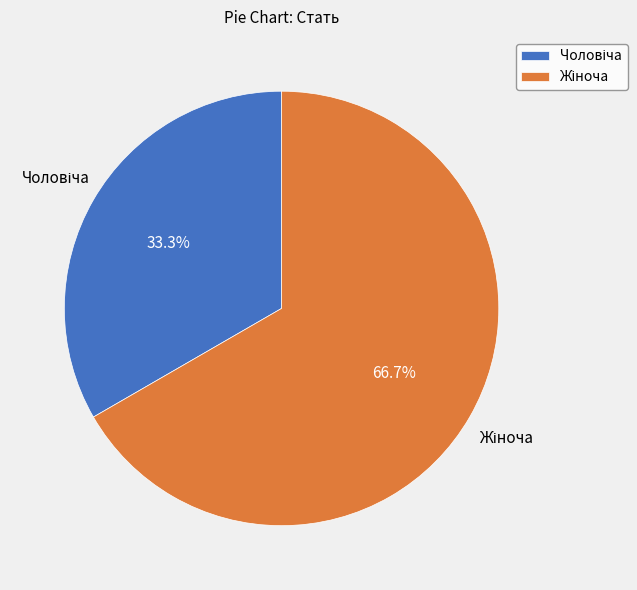

How many slices are in this pie chart?

2